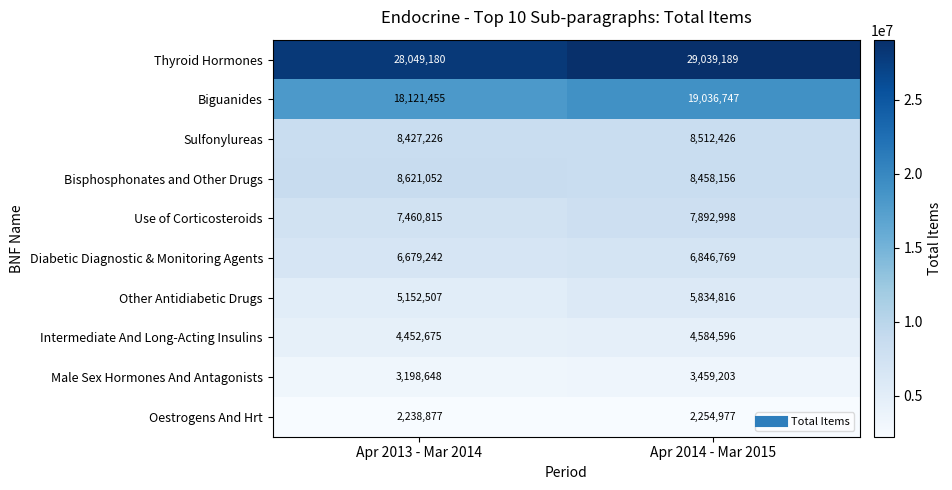

Reading left to right, extract all data points from this chart.

Thyroid Hormones: 28049180	29039189
Biguanides: 18121455	19036747
Sulfonylureas: 8427226	8512426
Bisphosphonates and Other Drugs: 8621052	8458156
Use of Corticosteroids: 7460815	7892998
Diabetic Diagnostic & Monitoring Agents: 6679242	6846769
Other Antidiabetic Drugs: 5152507	5834816
Intermediate And Long-Acting Insulins: 4452675	4584596
Male Sex Hormones And Antagonists: 3198648	3459203
Oestrogens And Hrt: 2238877	2254977